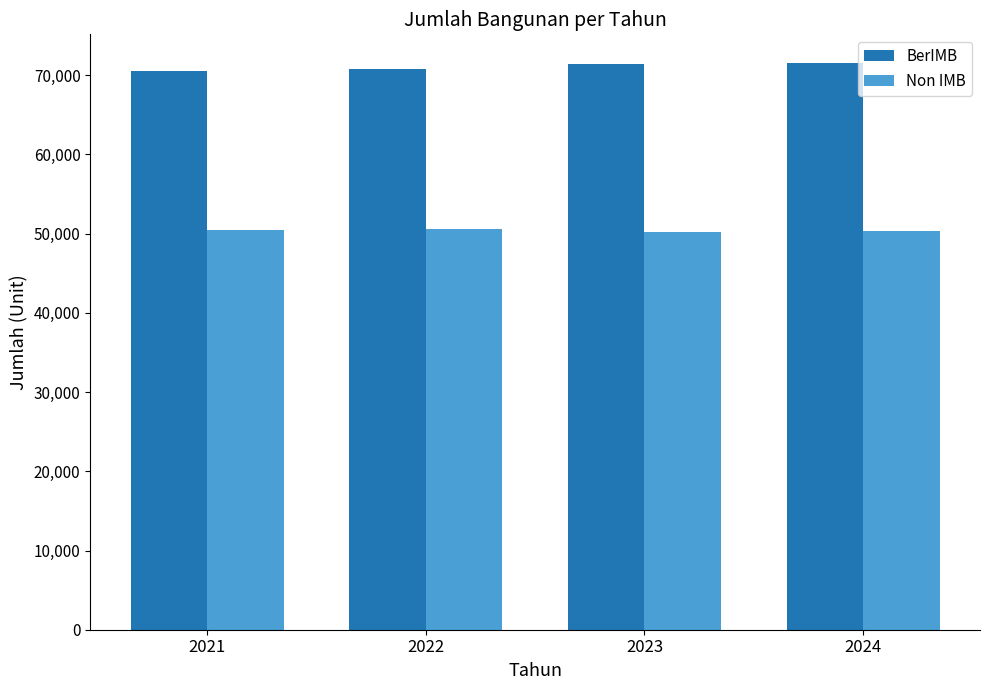

What is the sum of the BerIMB values at 2021 and 2022?

141400